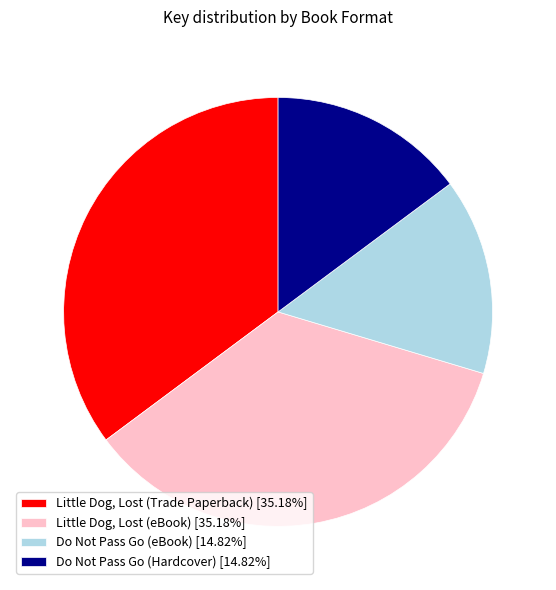

Is the sum of Little Dog, Lost (Trade Paperback) [35.18%] and Little Dog, Lost (eBook) [35.18%] greater than half?

Yes